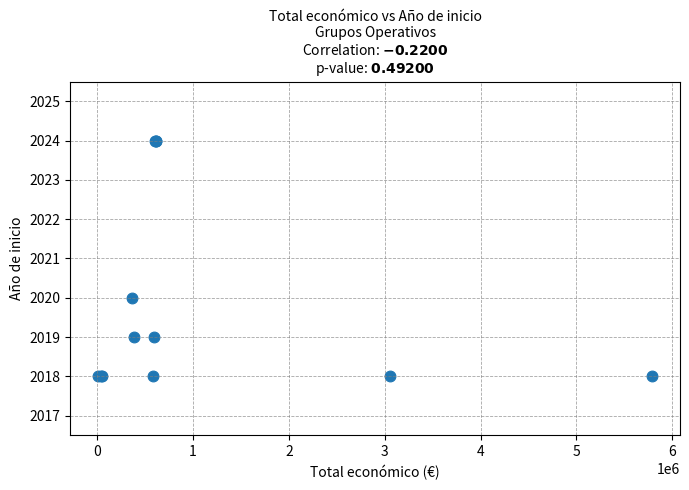

What Y value in the scatter plot is closest to 2021?

2020